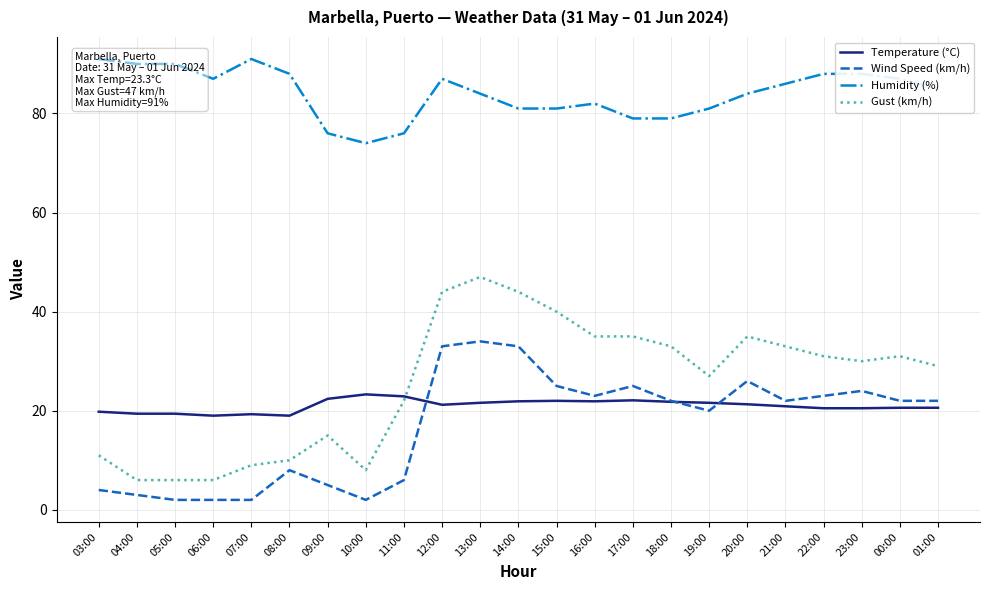

How many values in the Temperature (°C) series exceed 21?

12